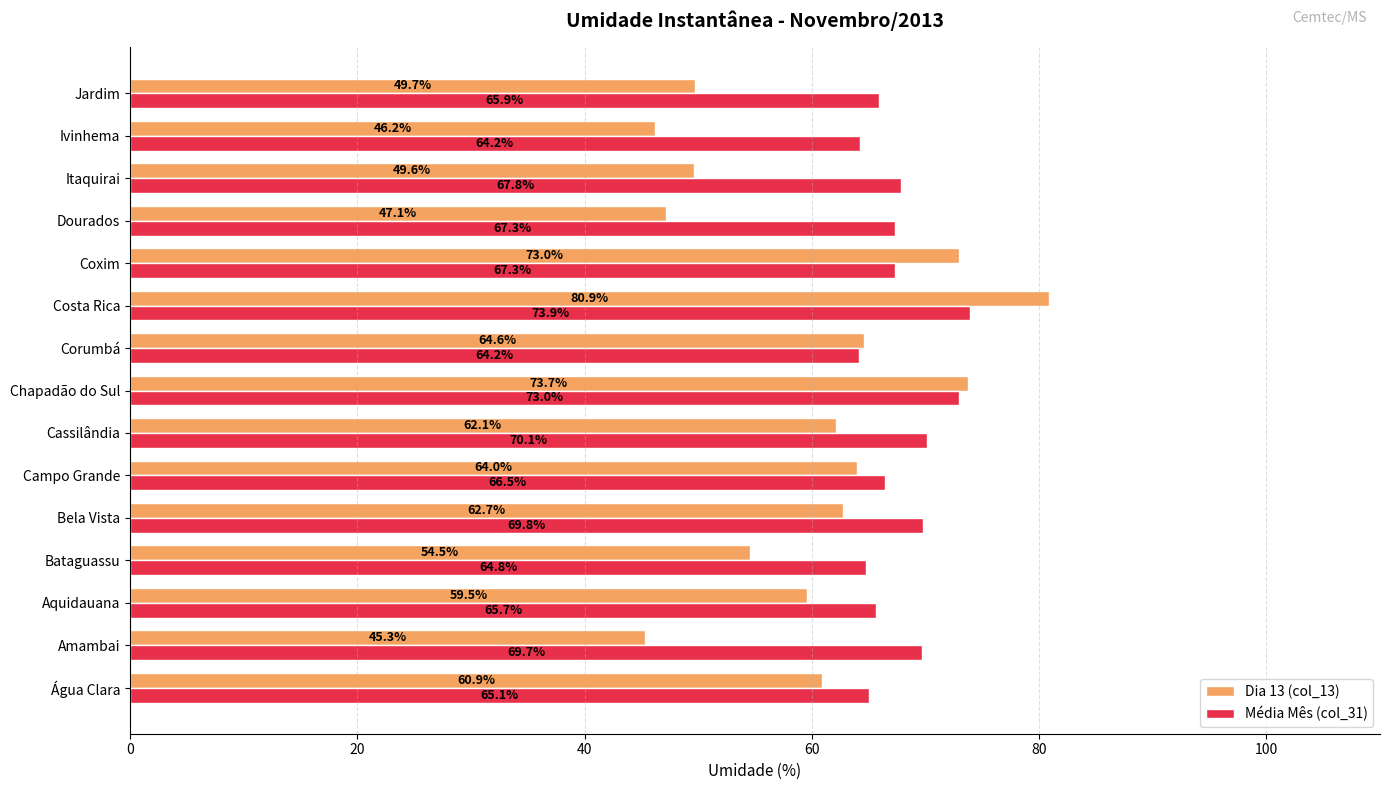

True or false: Dia 13 (col_13) has a value of 54.5 at Bataguassu.

True